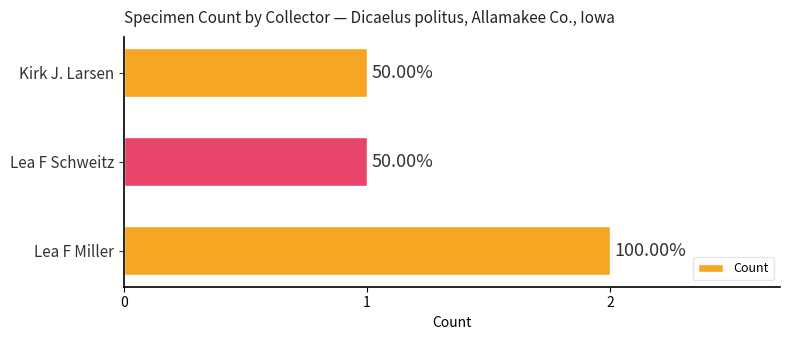

Are the bars horizontal?

Yes